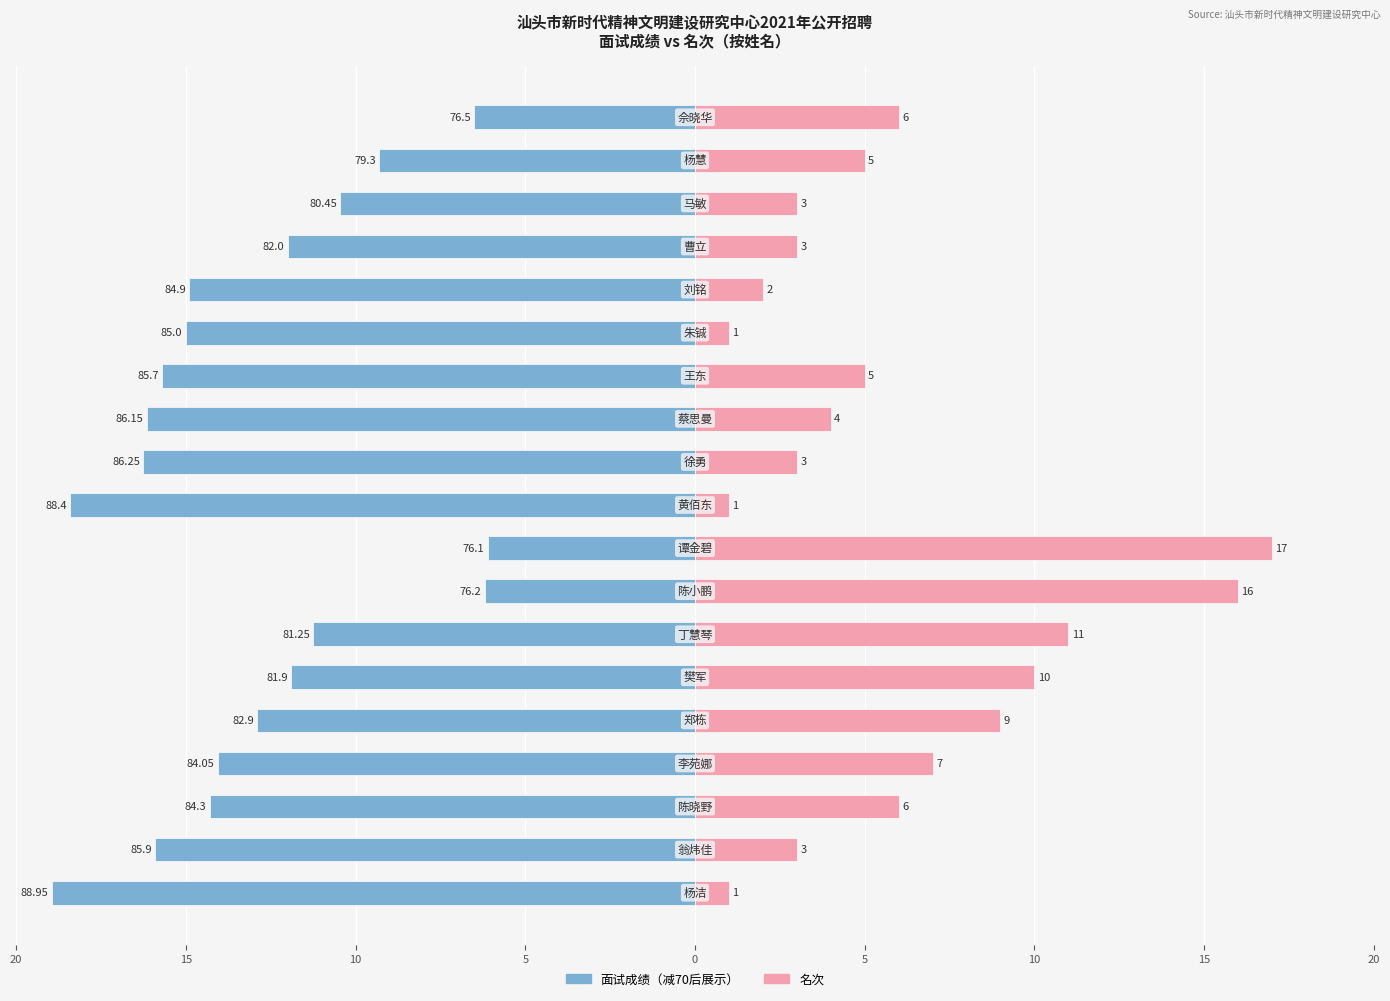

What are all the series names shown in the legend?

面试成绩, 名次